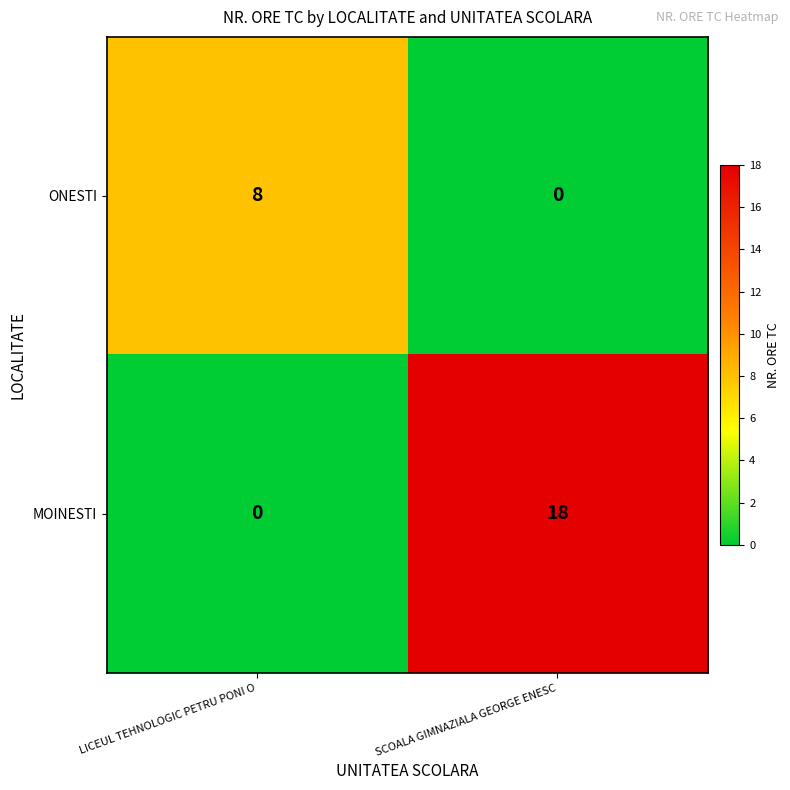

Which label corresponds to the largest value in the chart?

SCOALA GIMNAZIALA GEORGE ENESC